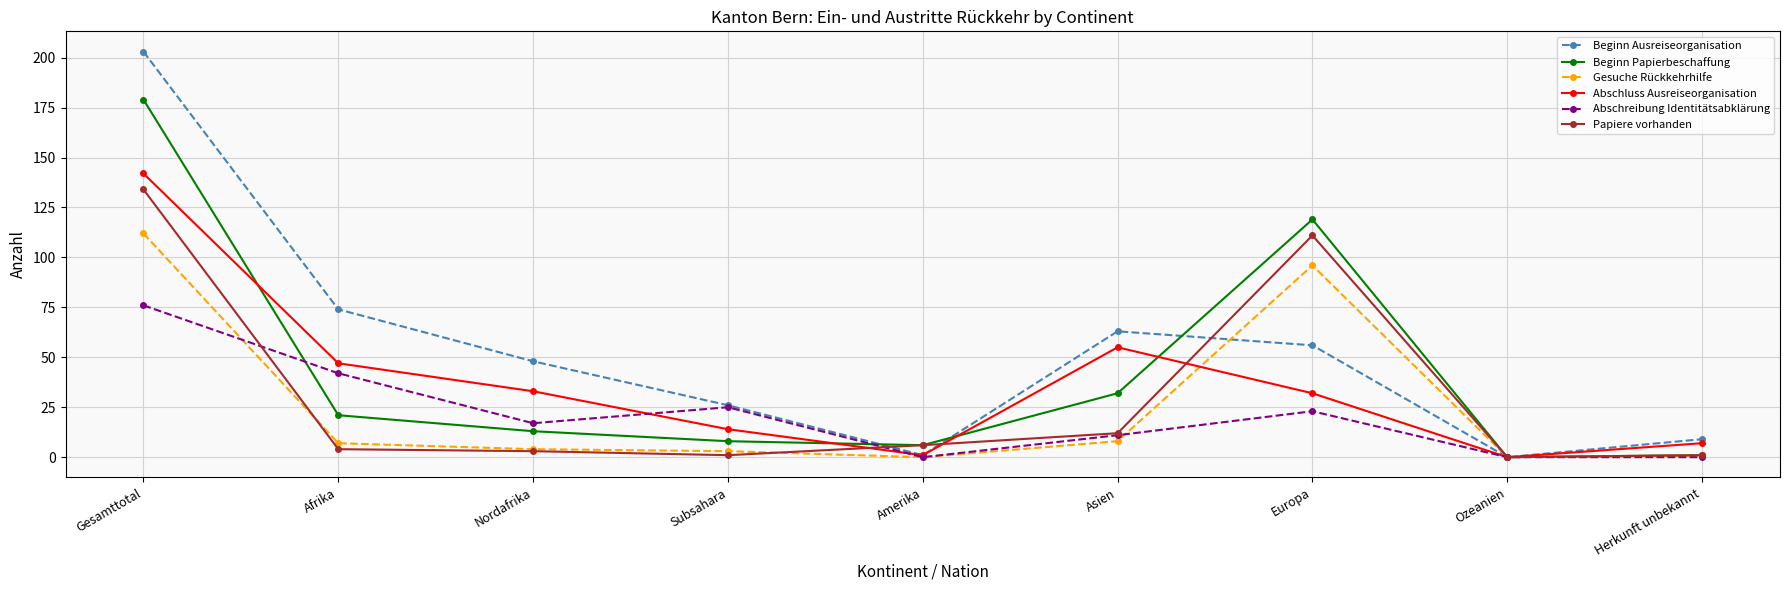

The Abschreibung Identitätsabklärung series shows 25 at Subsahara. True or false?

True